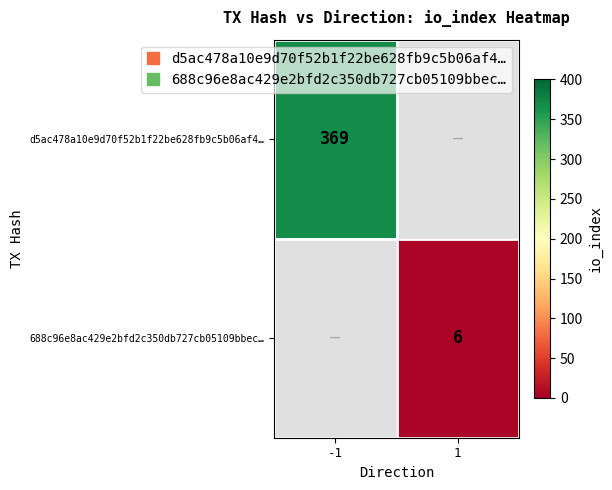

Which series has the largest range (max minus min)?

d5ac478a10e9d70f52b1f22be628fb9c5b06af4…